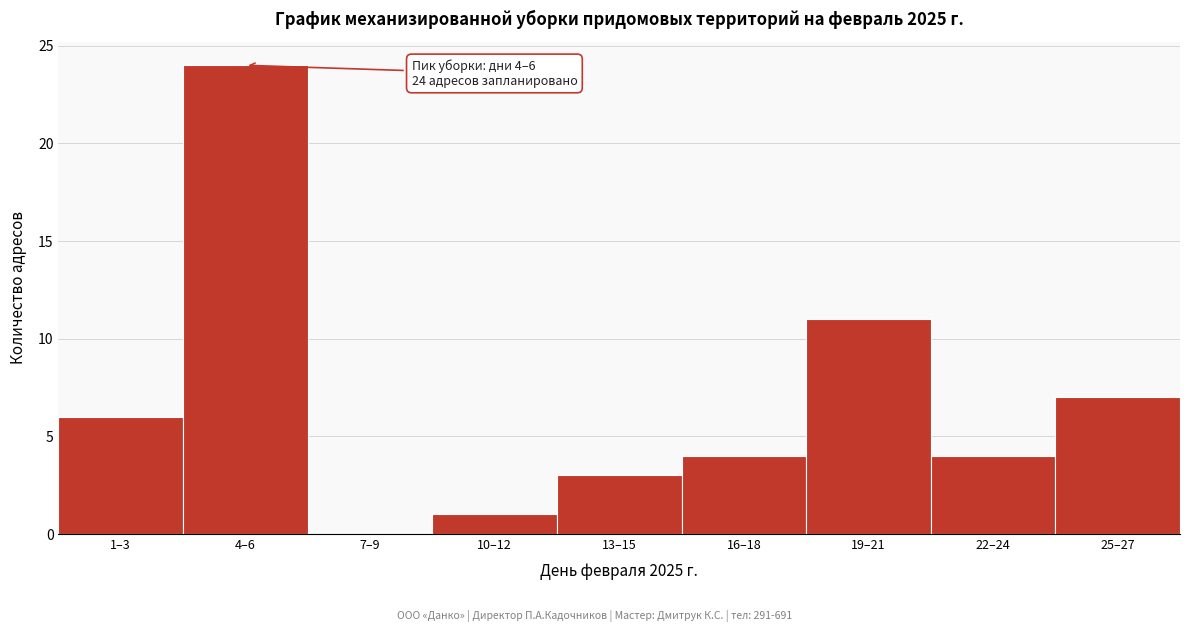

Reading right to left, transcribe all the data shown in this chart.

25–27=7	22–24=4	19–21=11	16–18=4	13–15=3	10–12=1	7–9=0	4–6=24	1–3=6